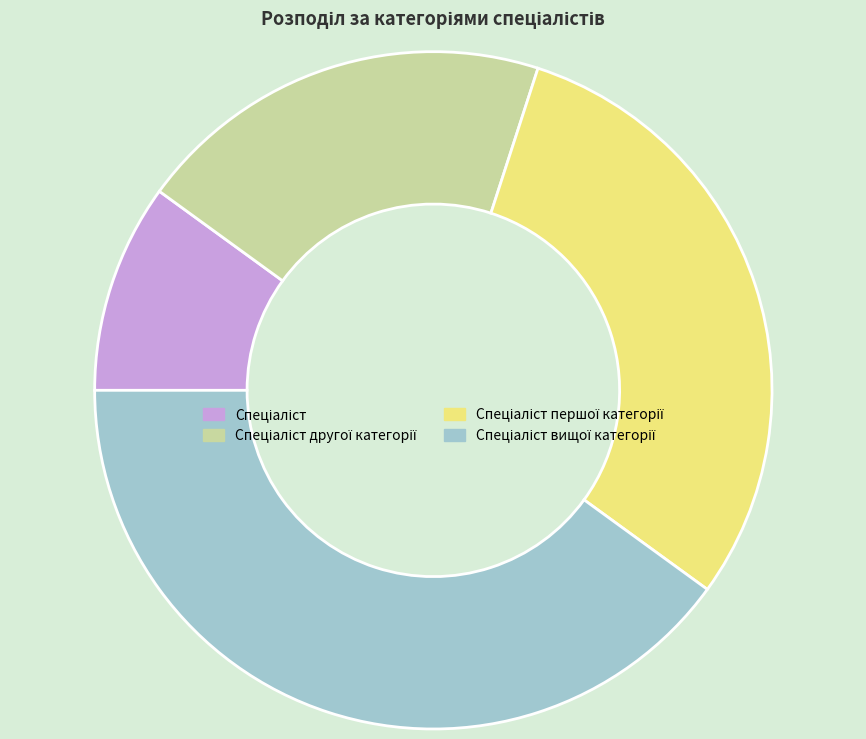

Does any single category account for the majority?

No